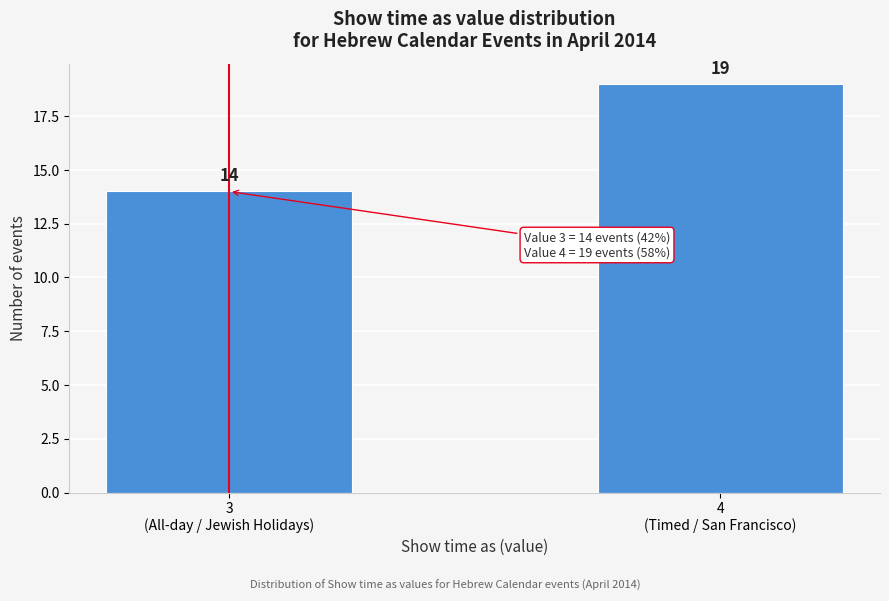

Reading right to left, list all the values displayed in this chart.

19	14